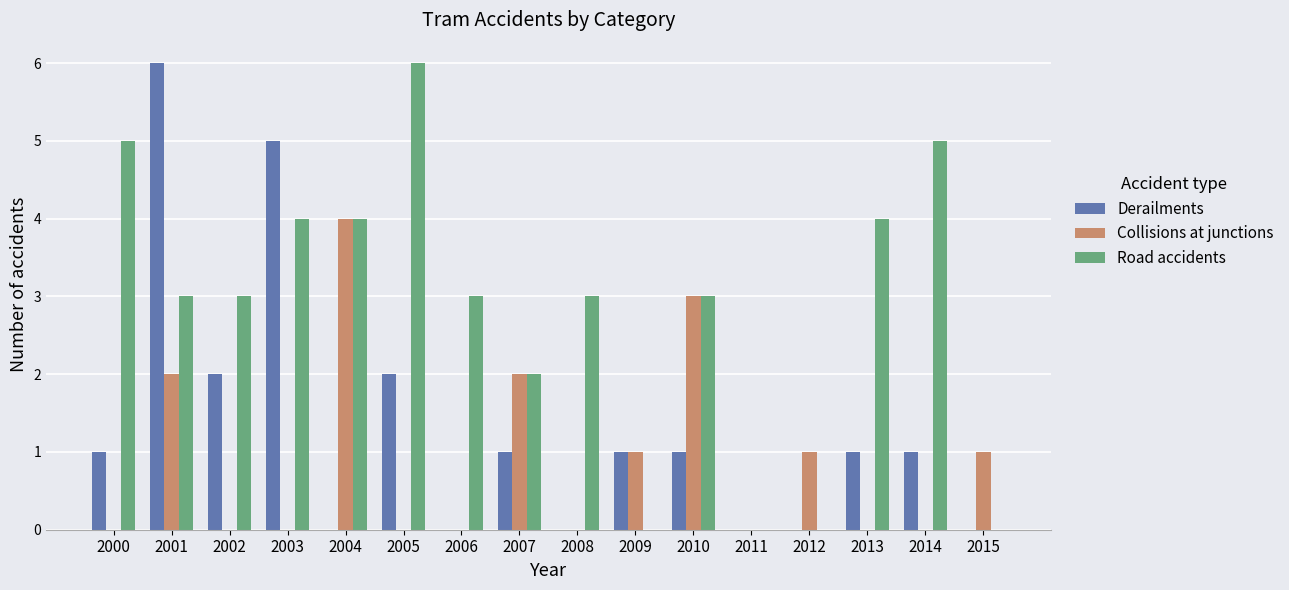

Is it true that Road accidents equals 5 at 2010?

False